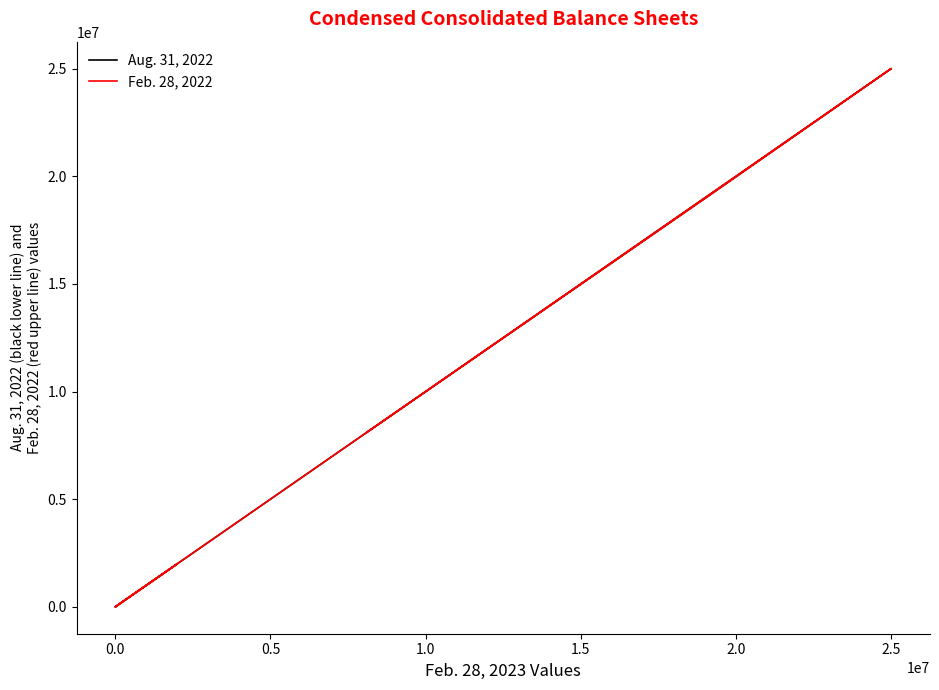

What is the difference between the maximum and minimum values in the Feb. 28, 2022 series?

25000000